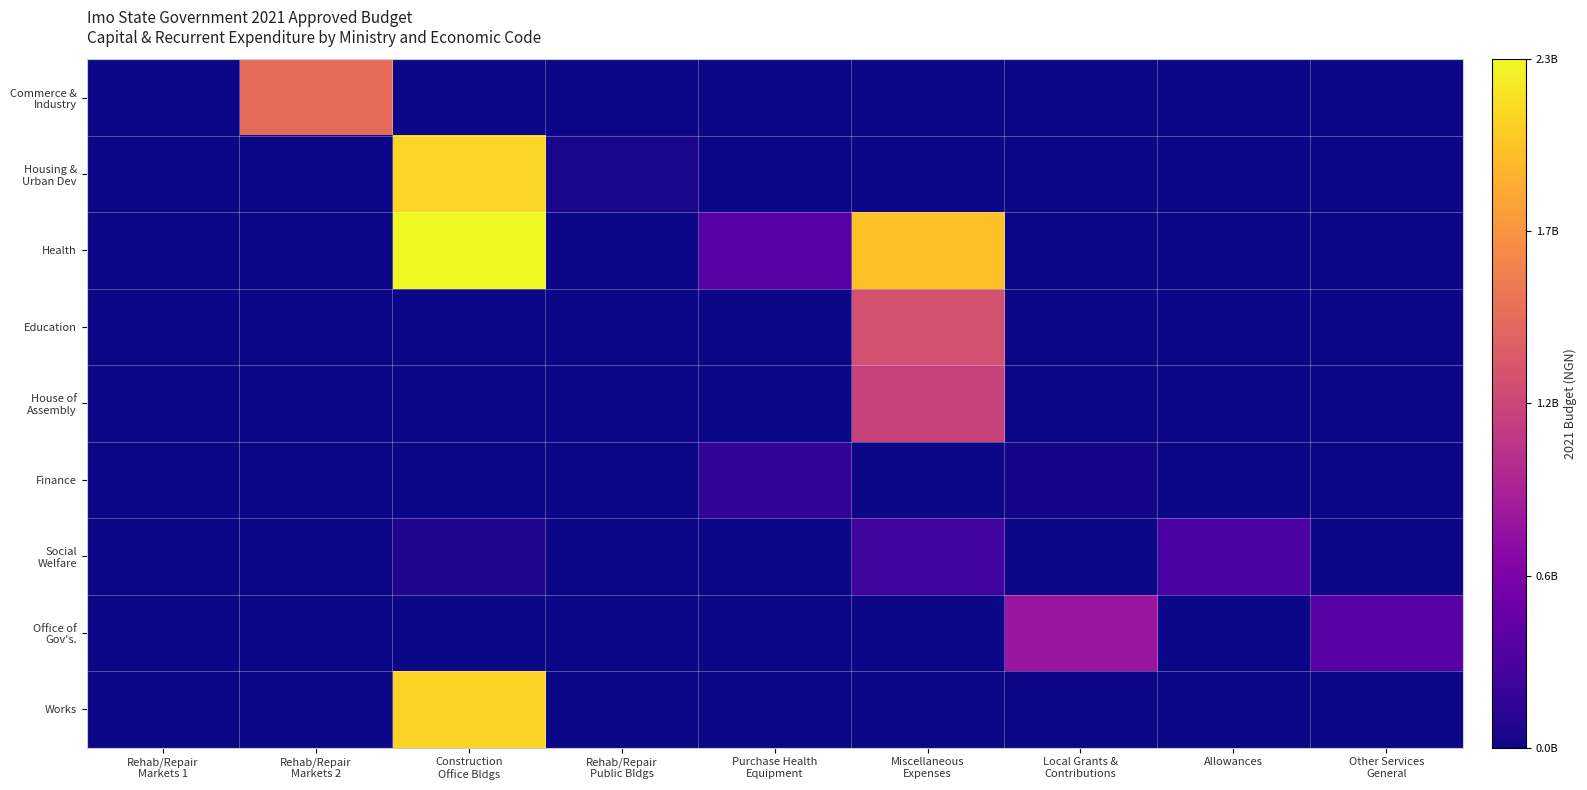

What is the total value across all series at Rehab/Repair
Markets 2?

1442000000